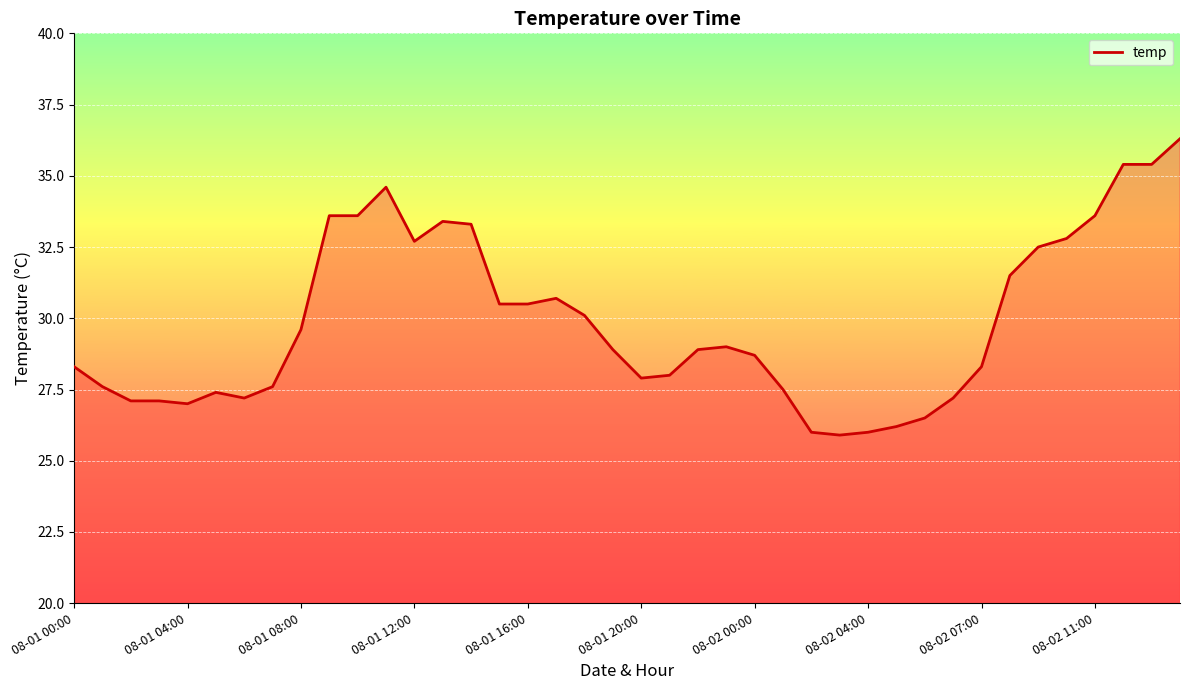

What is the maximum value shown in the chart?

36.3